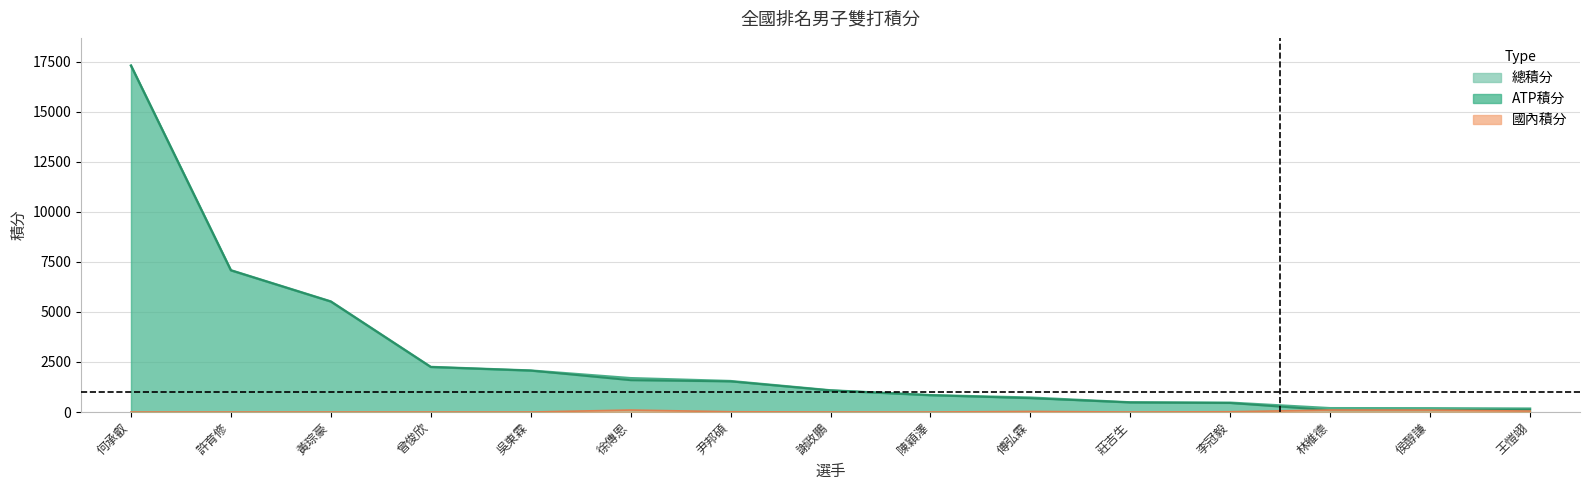

At which category is the sum across all series the highest?

何承叡